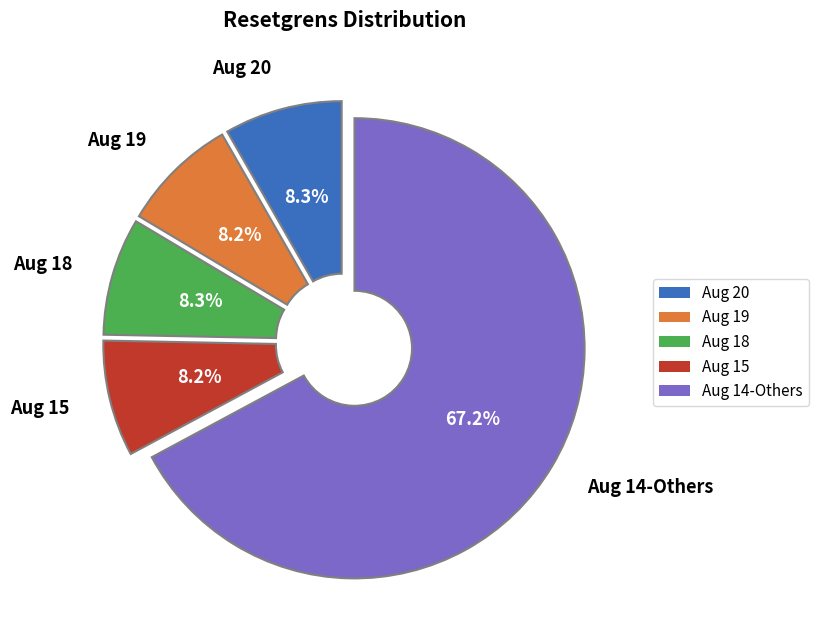

Does Aug 19 represent more than half of the total?

No